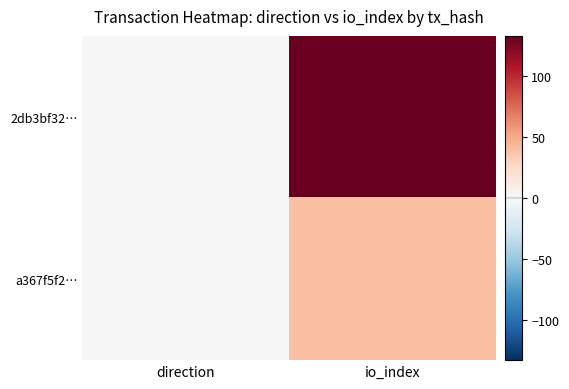

Between direction and io_index, which is larger?

io_index